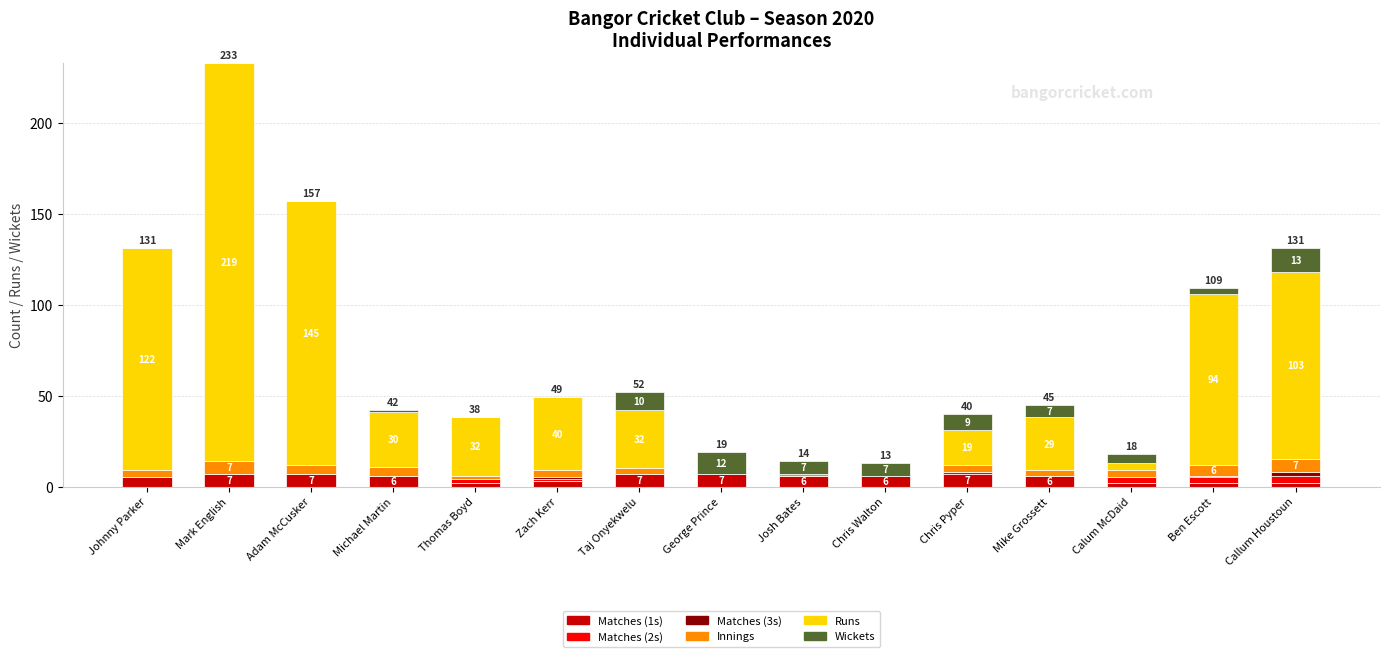

At which category is the sum across all series the highest?

Mark English